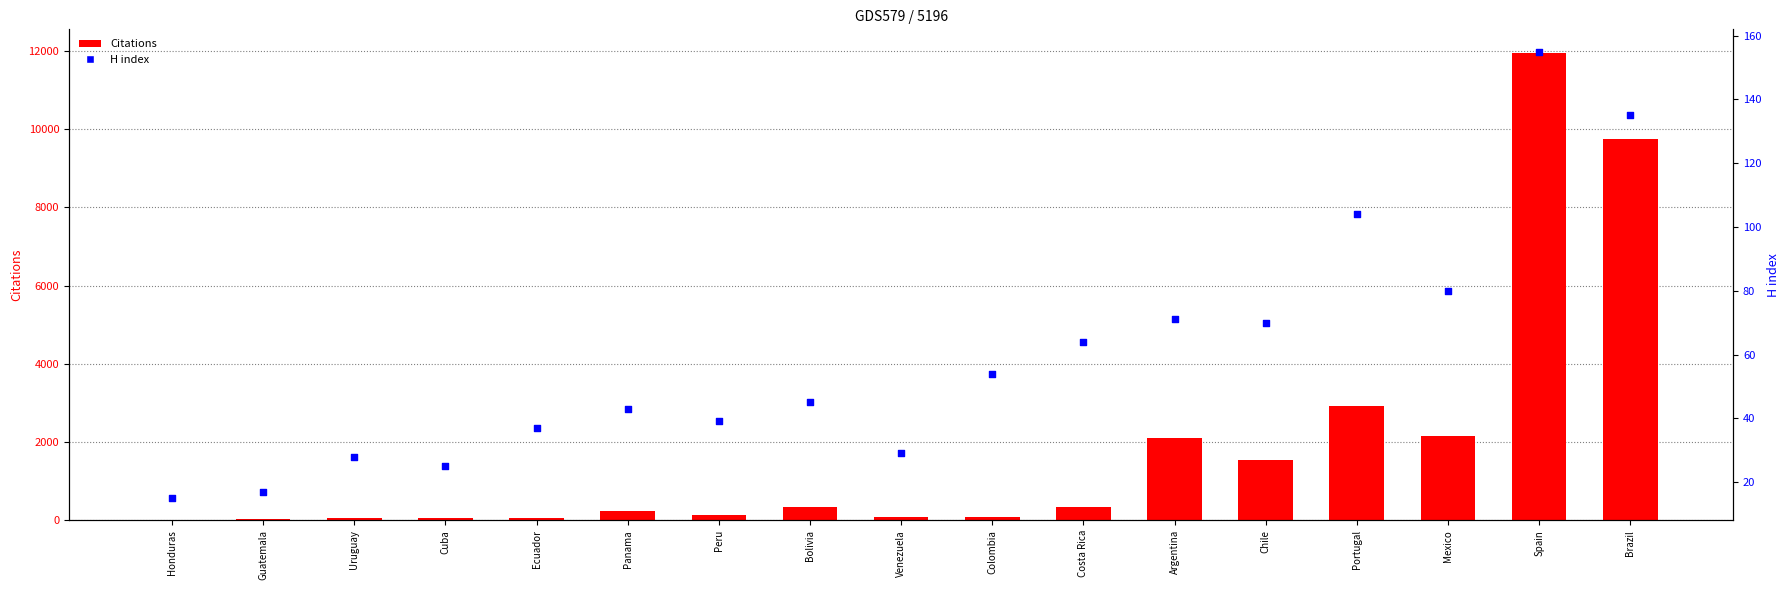

Is the value of Citations at Panama greater than the value of H index at Bolivia?

Yes